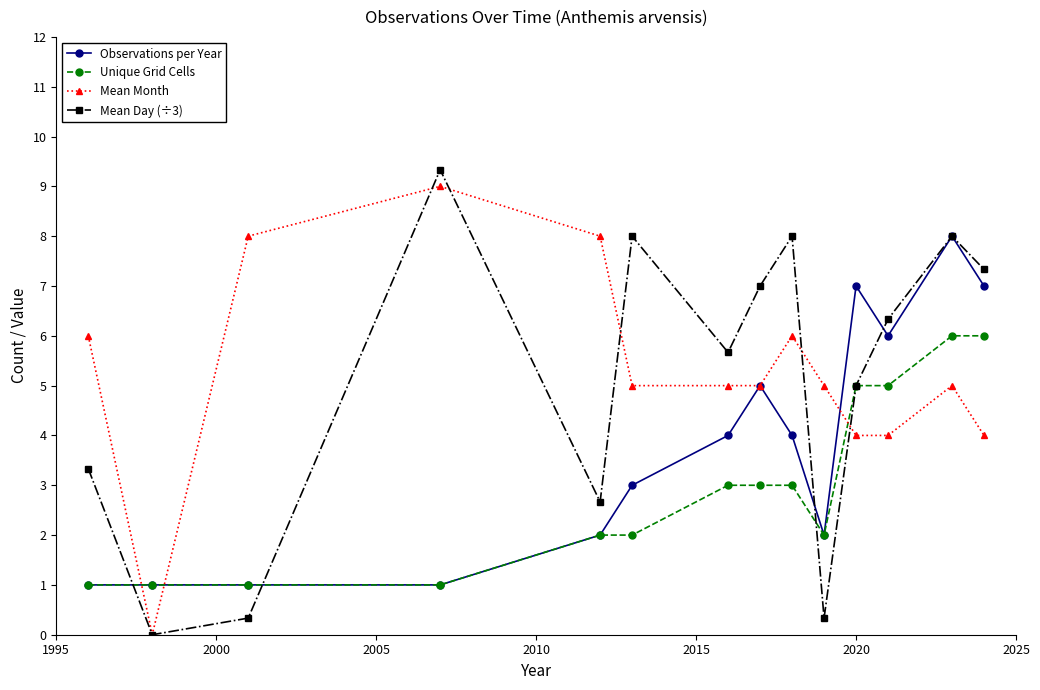

What is the maximum value shown in the chart?

9.3